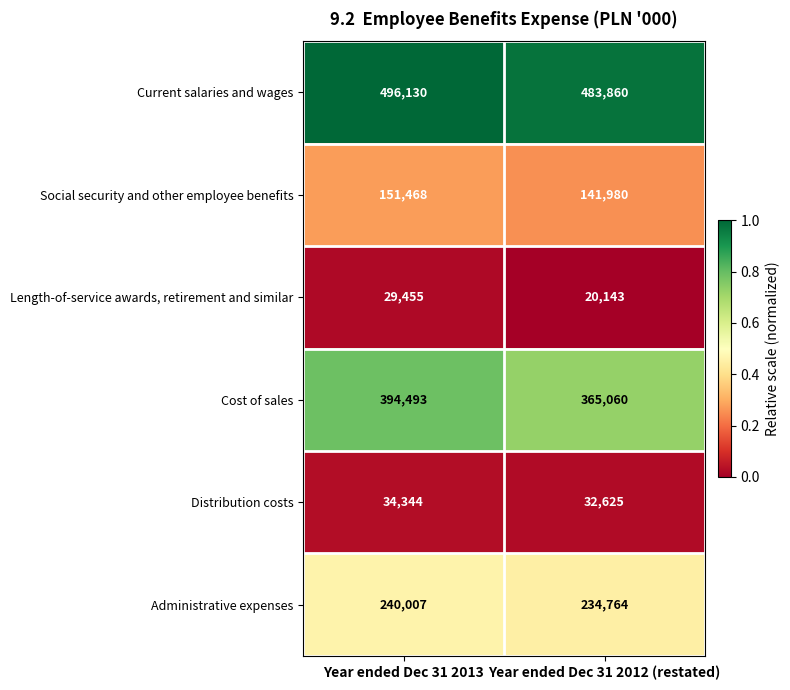

Reading left to right, transcribe all the data shown in this chart.

Current salaries and wages: Year ended Dec 31 2013=496130	Year ended Dec 31 2012 (restated)=483860
Social security and other employee benefits: Year ended Dec 31 2013=151468	Year ended Dec 31 2012 (restated)=141980
Length-of-service awards, retirement and similar: Year ended Dec 31 2013=29455	Year ended Dec 31 2012 (restated)=20143
Cost of sales: Year ended Dec 31 2013=394493	Year ended Dec 31 2012 (restated)=365060
Distribution costs: Year ended Dec 31 2013=34344	Year ended Dec 31 2012 (restated)=32625
Administrative expenses: Year ended Dec 31 2013=240007	Year ended Dec 31 2012 (restated)=234764